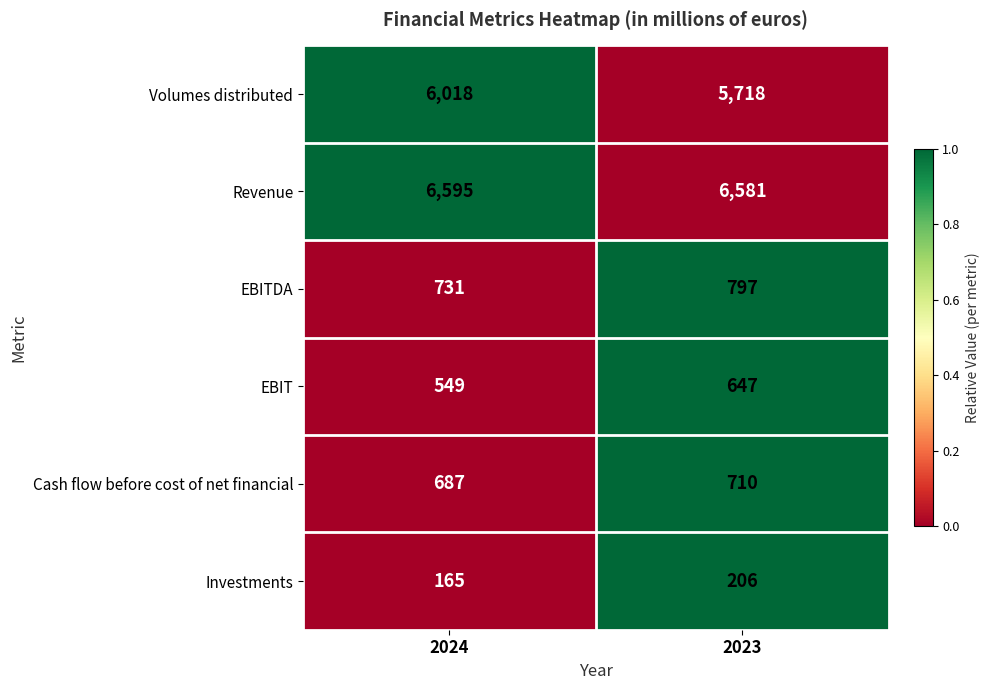

What is the difference between the highest and lowest values at 2024?

6430